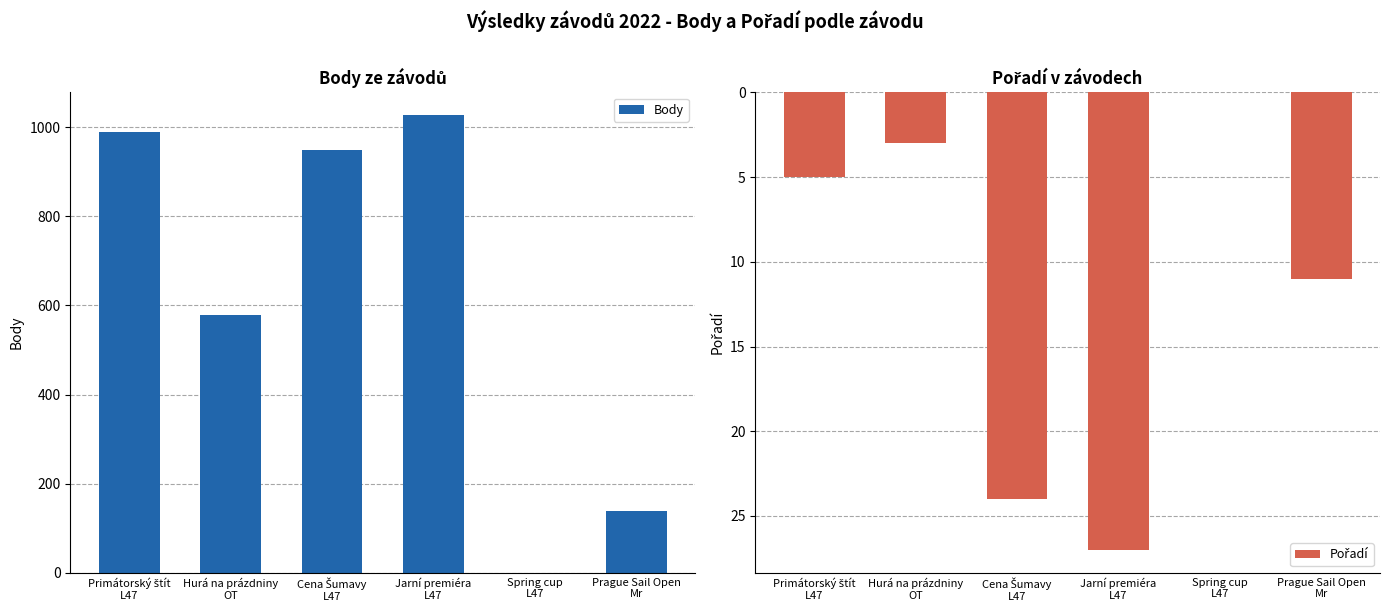

What is the total value across all series at Primátorský štít
L47?

994